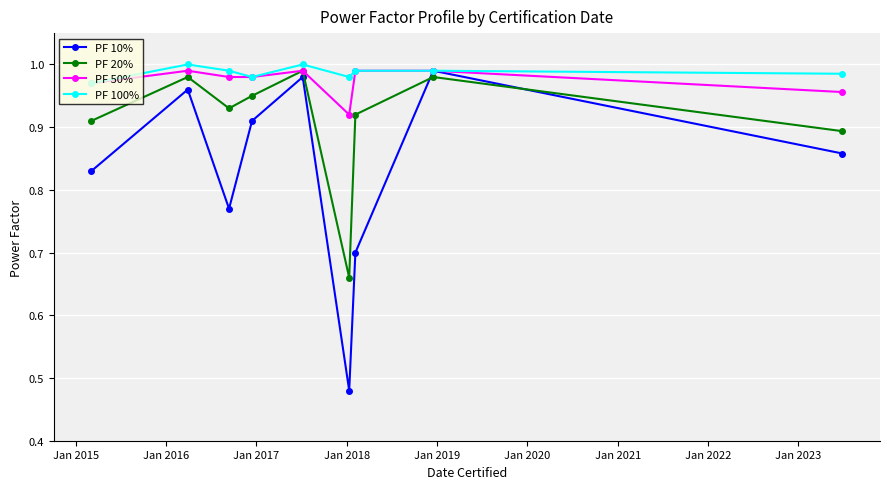

At how many categories does at least one series exceed 0?

9